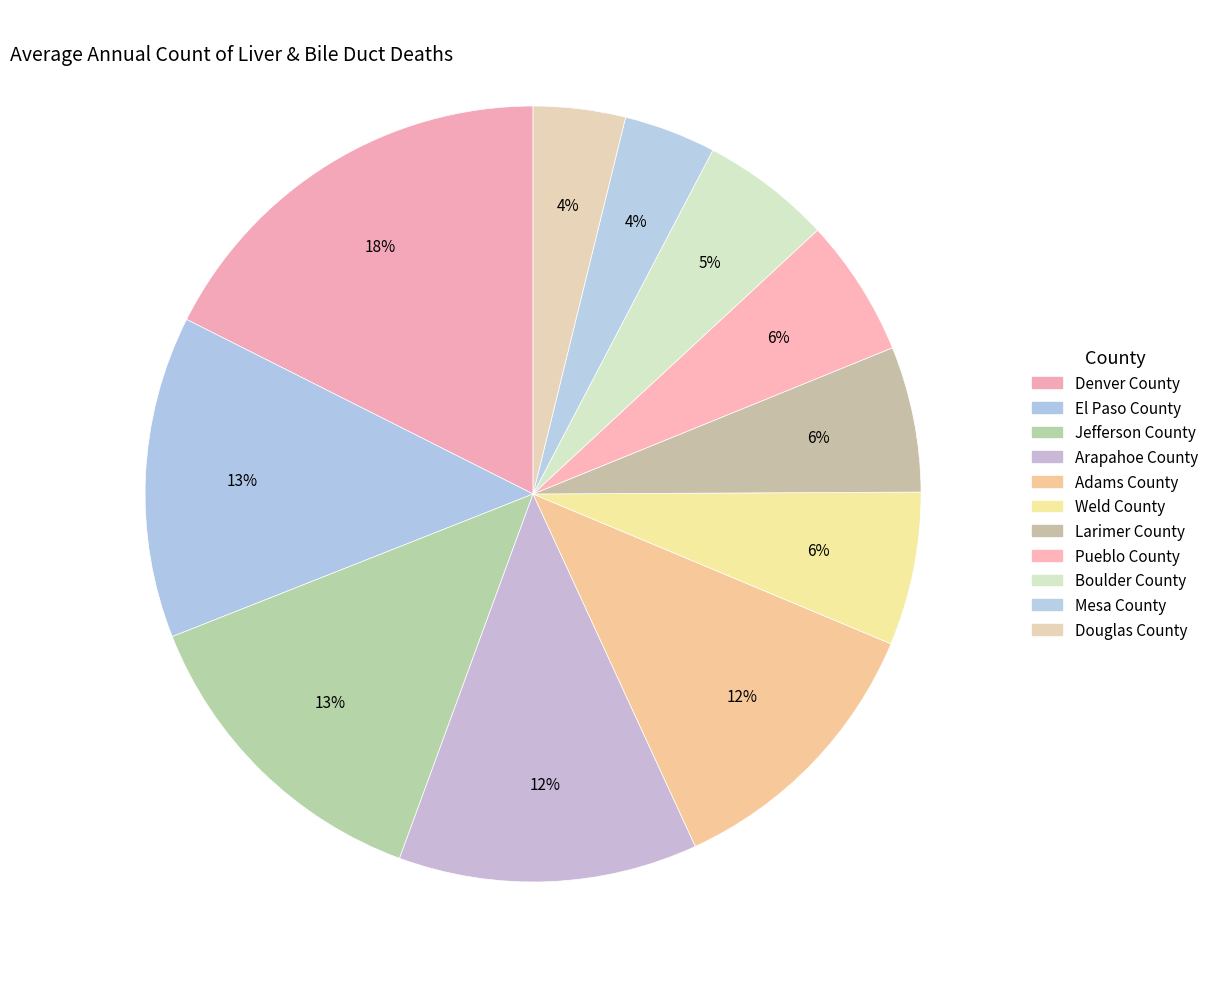

Count the number of slices in the pie.

11